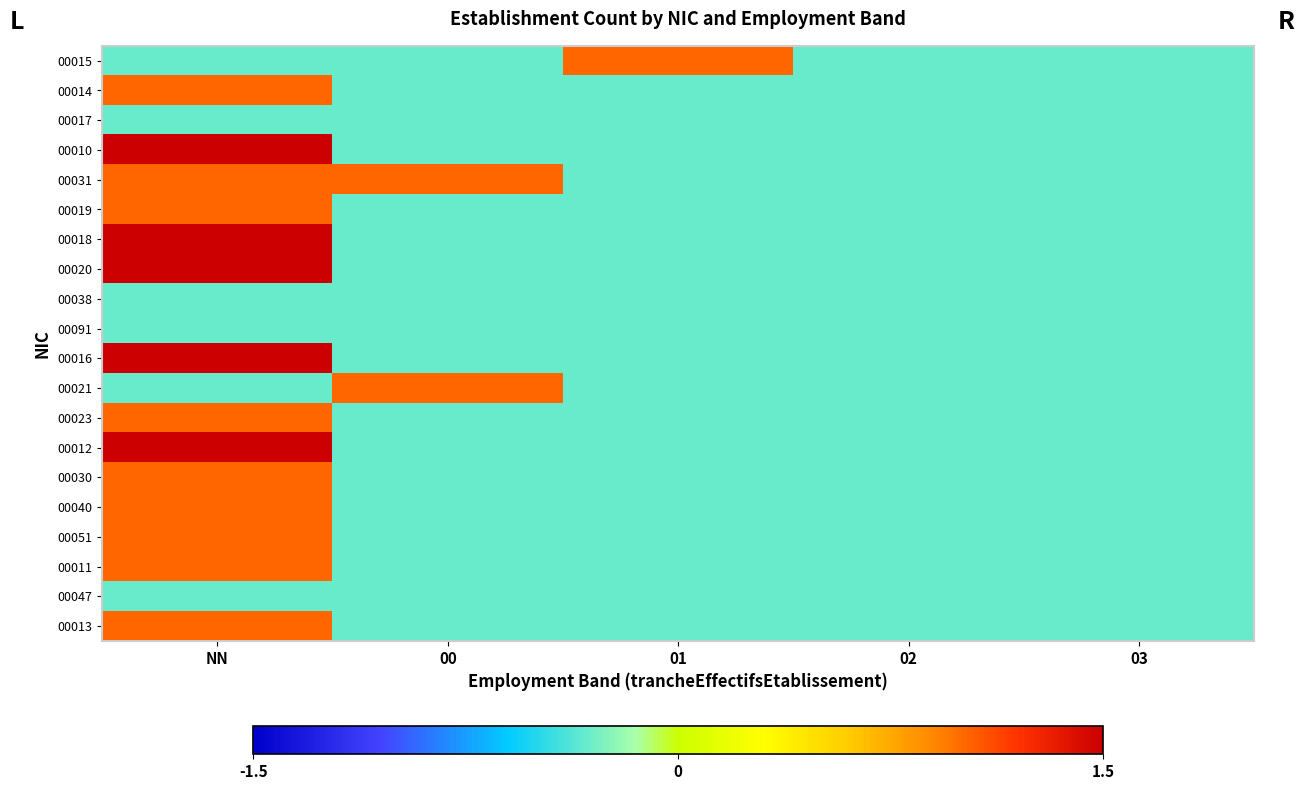

Which series has the largest total across all categories?

00016